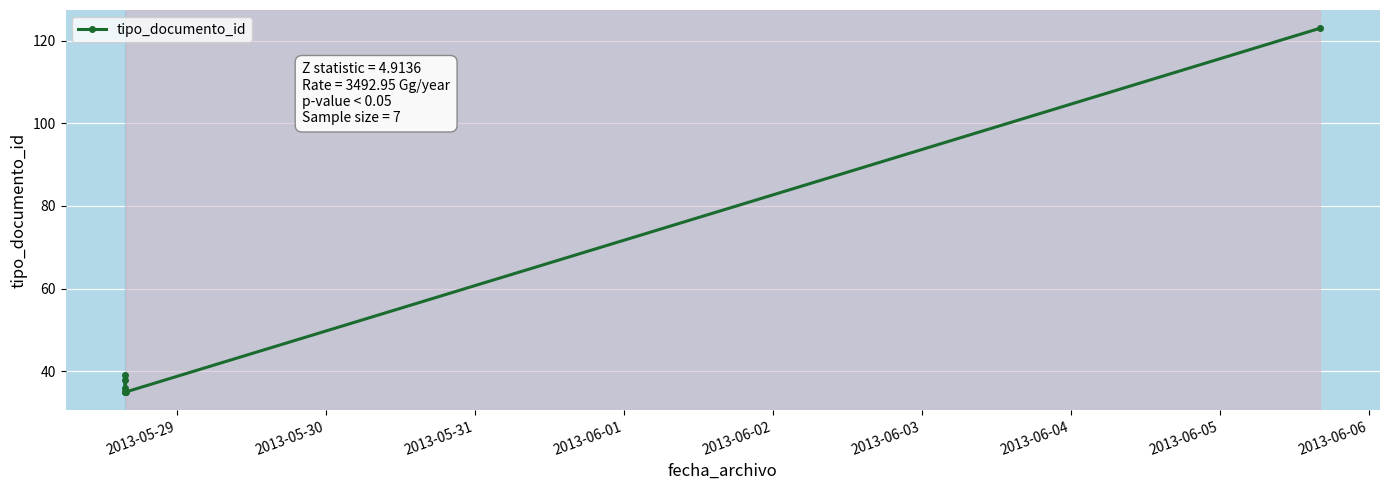

What position from the left is 2013-05-31?

3